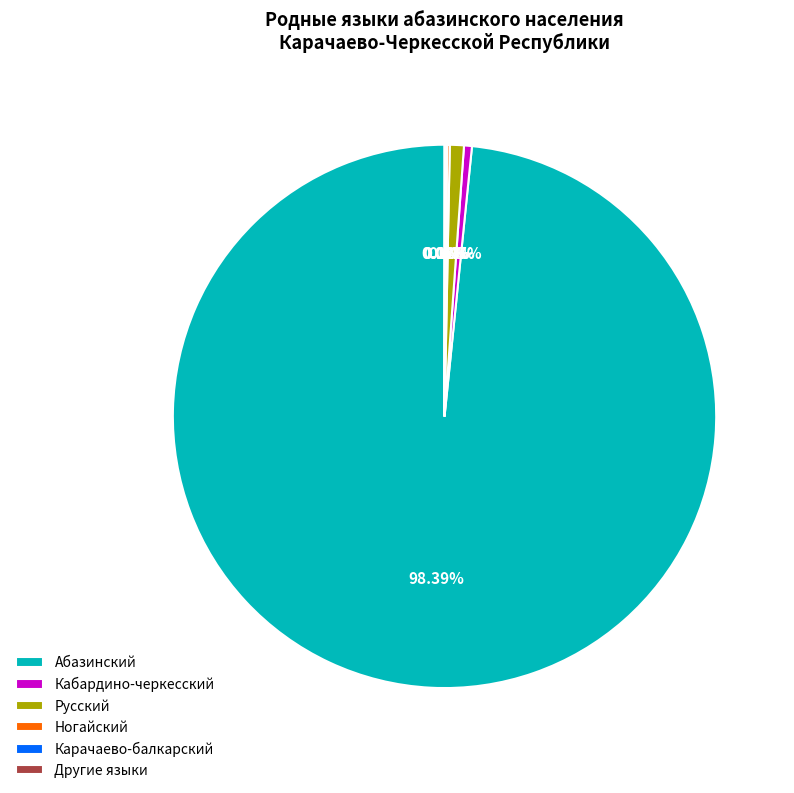

What is the largest slice in the pie chart?

Абазинский